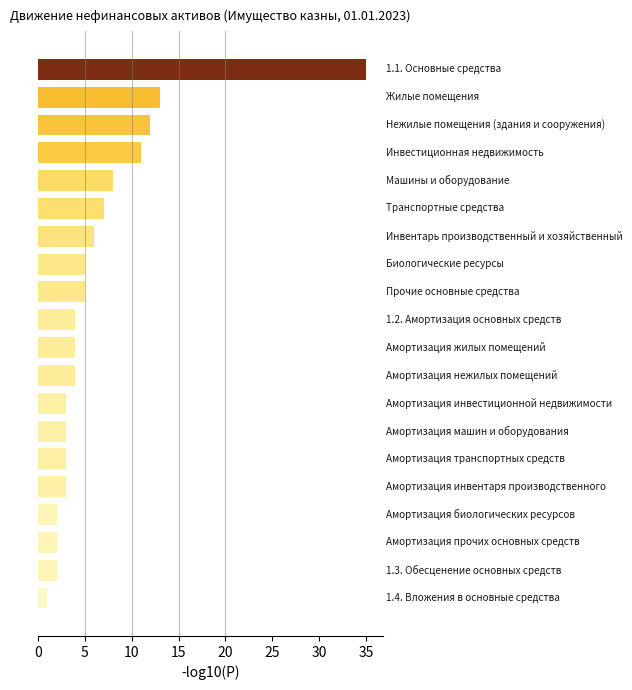

What is the greatest value displayed?

35